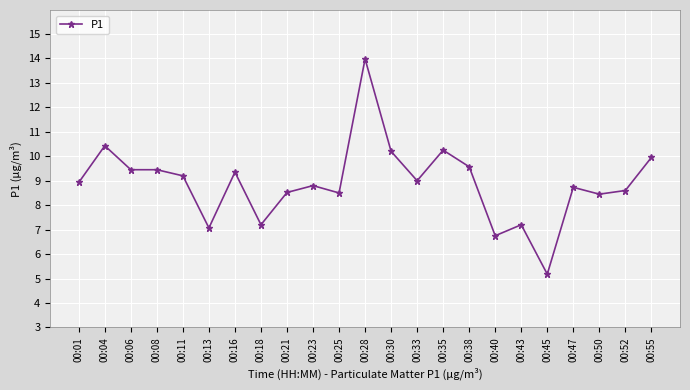

At which label does the data first exceed 8?

00:01